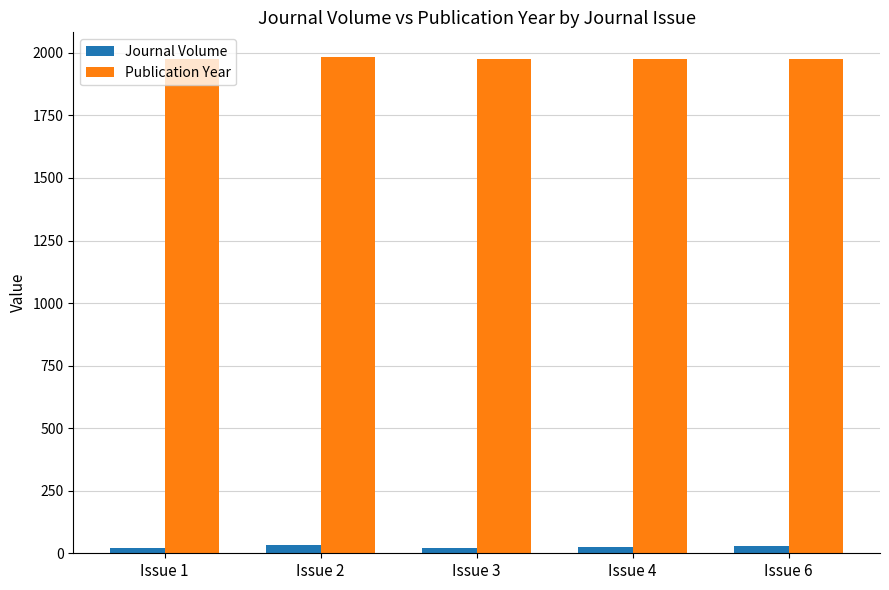

What is the sum of all Publication Year values?

9887.5